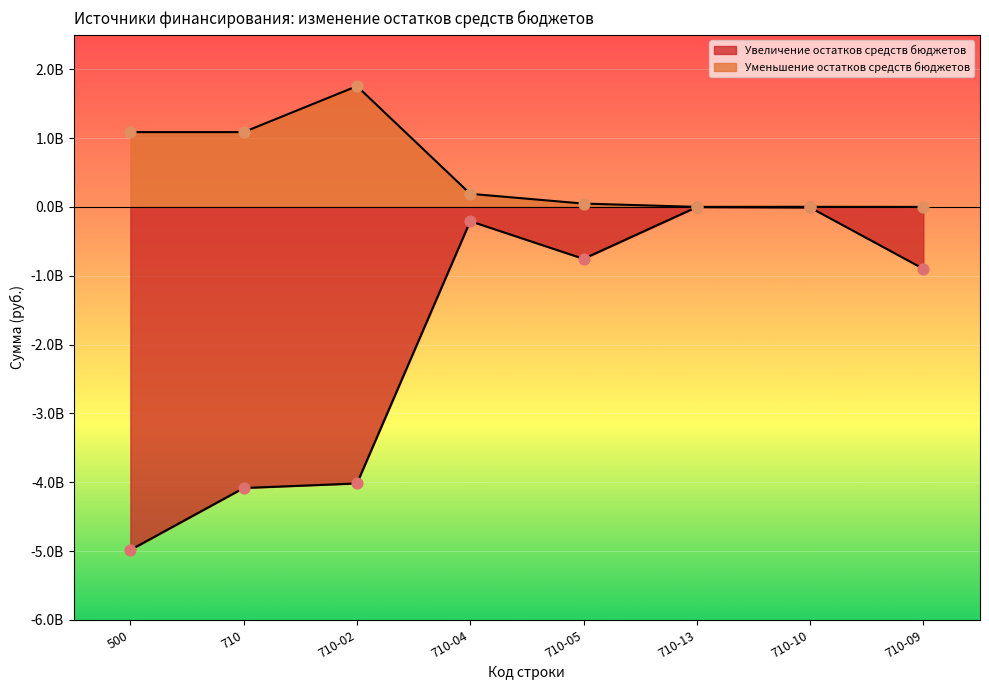

Which series has the largest Y range (max minus min)?

Увеличение остатков средств бюджетов